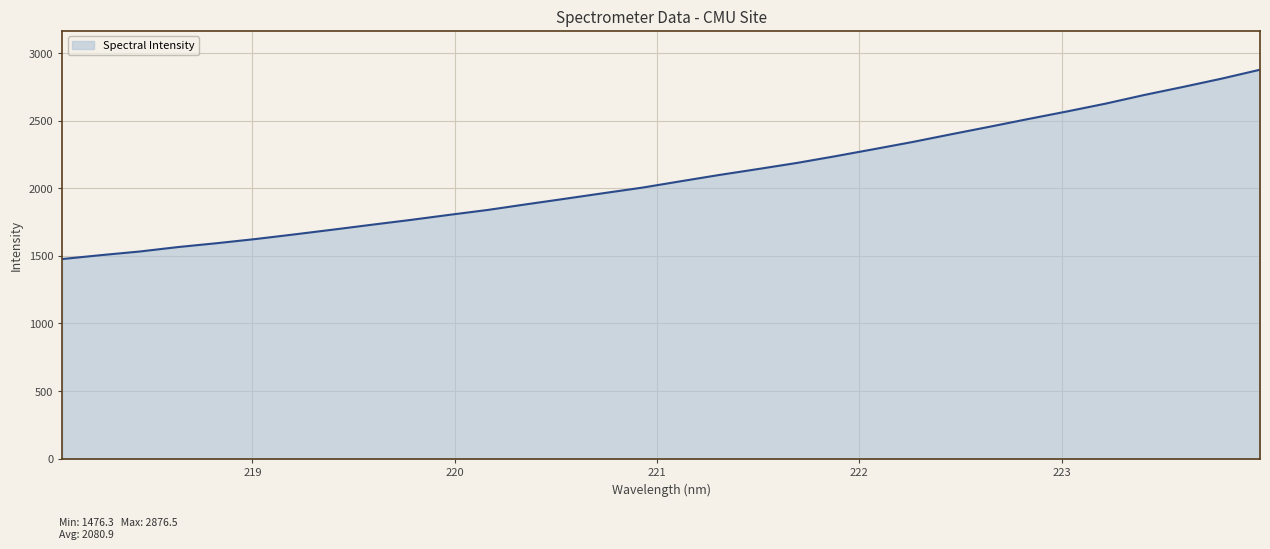

What is the difference between the maximum and minimum values?

1400.2